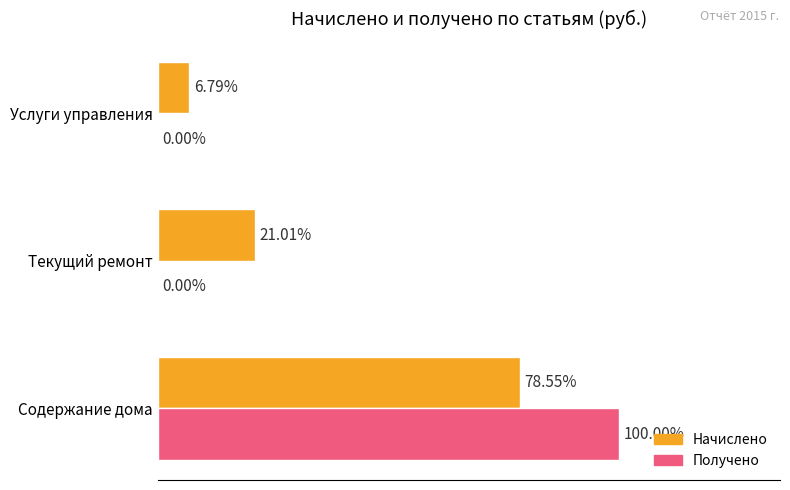

What are all the series names shown in the legend?

Начислено, Получено